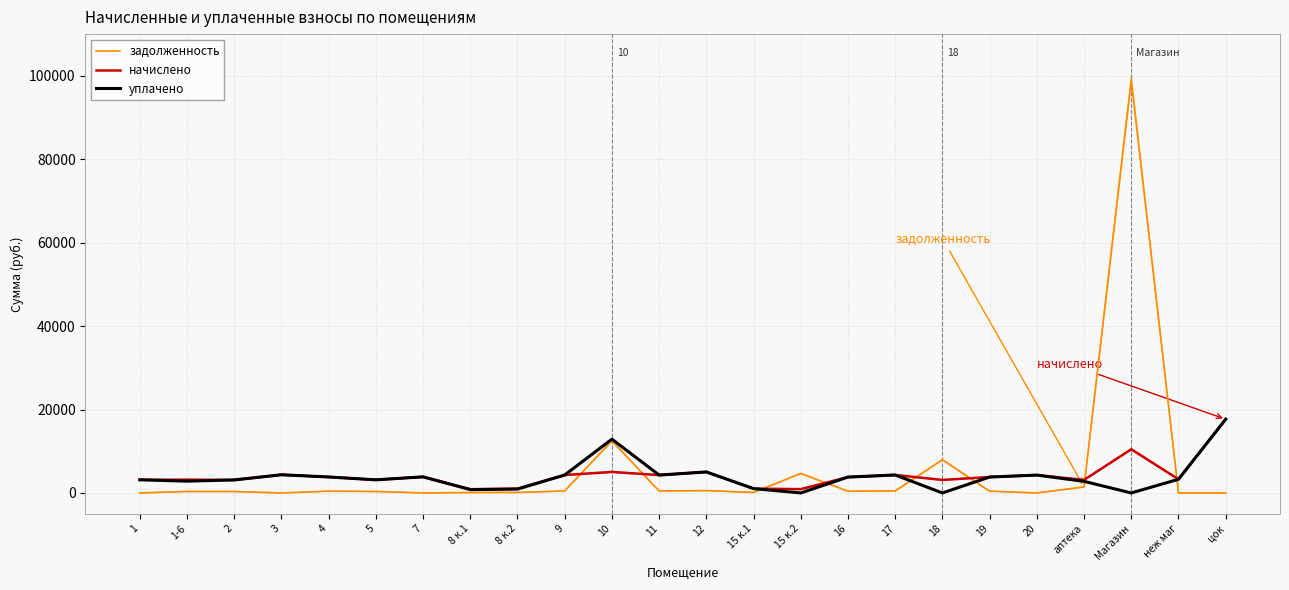

How many times do задолженность and начислено cross each other?

8